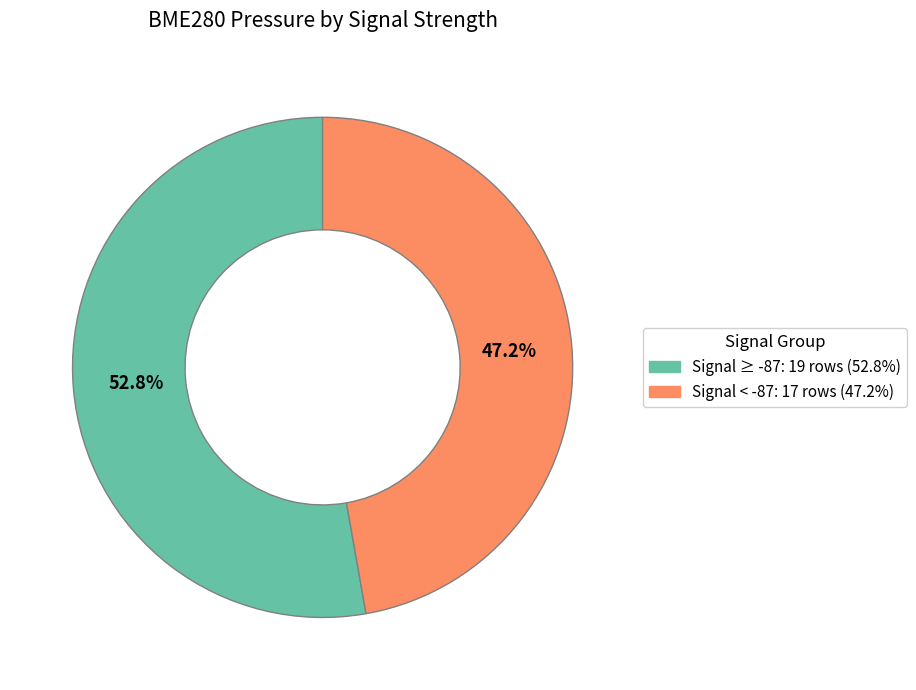

Is there a majority slice in this chart?

Yes